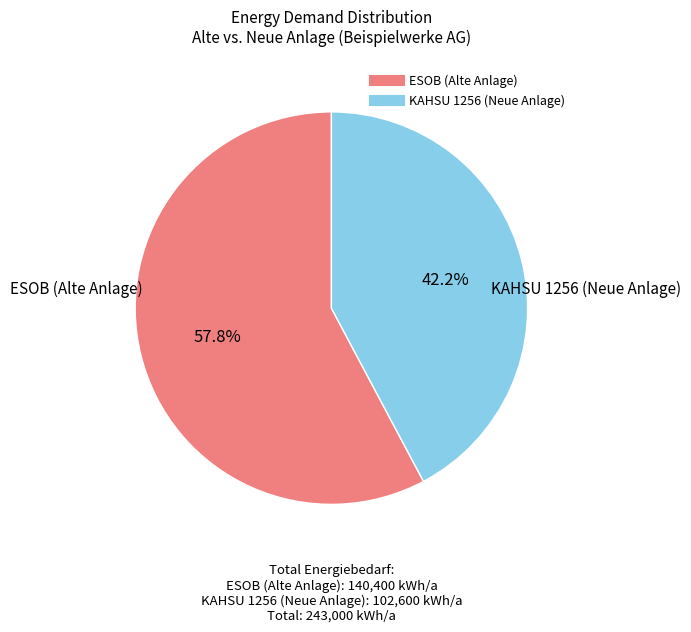

Does any single category account for the majority?

Yes